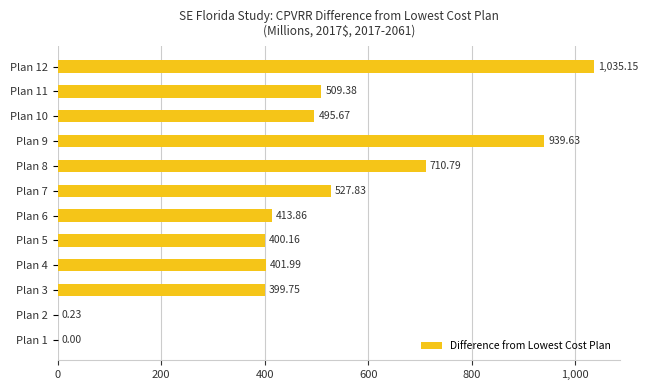

What is the maximum value shown in the chart?

1035.1